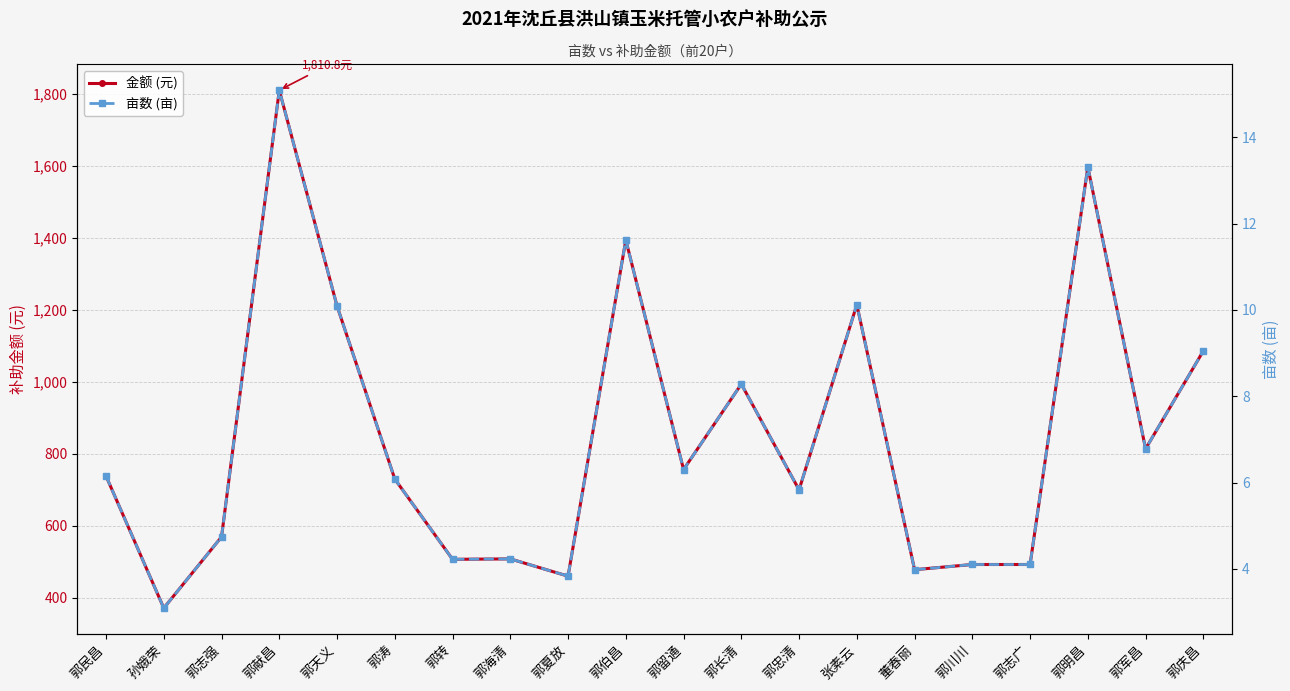

List the labels in order of 亩数 (亩) value, largest first.

郭献昌, 郭明昌, 郭伯昌, 张素云, 郭天义, 郭庆昌, 郭长清, 郭军昌, 郭留通, 郭民昌, 郭涛, 郭忠清, 郭志强, 郭海清, 郭转, 郭川川, 郭志广, 董春丽, 郭夏放, 孙娥荣